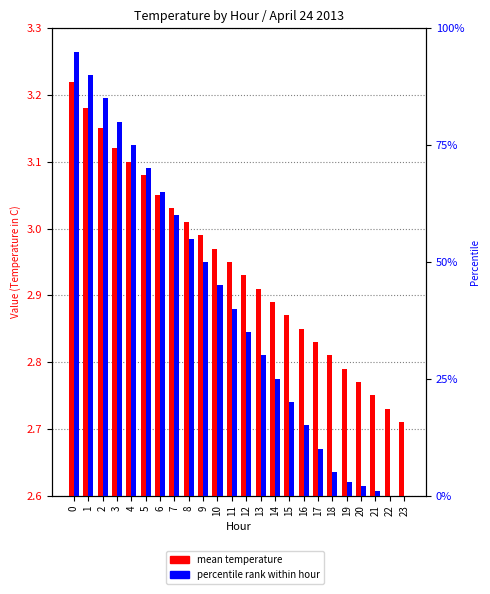

What are all the series names shown in the legend?

mean temperature, percentile rank